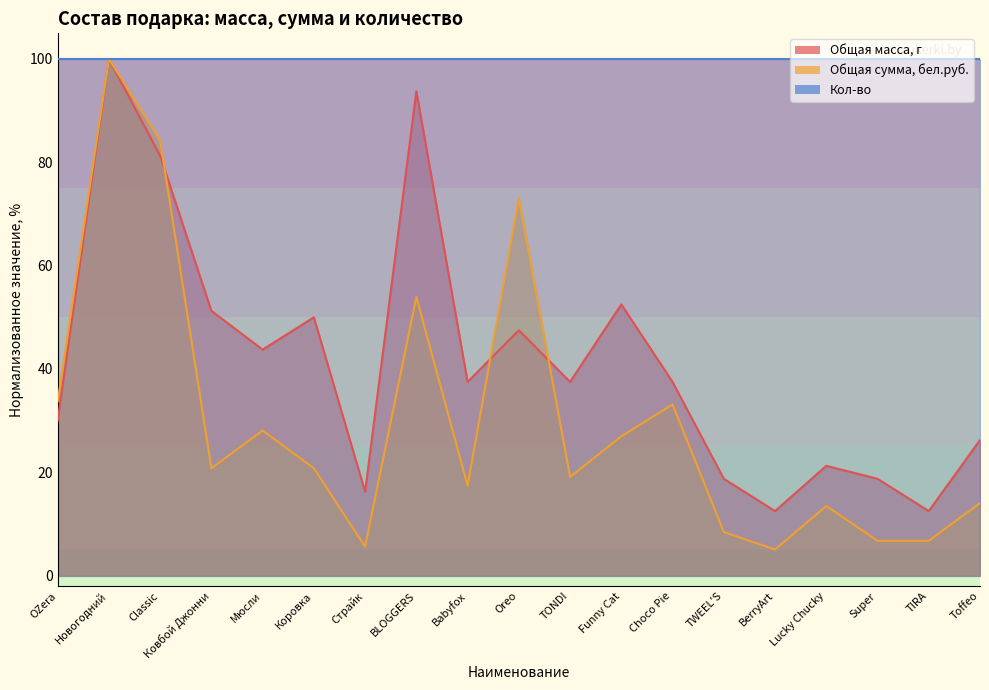

True or false: Общая сумма, бел.руб. and Общая масса, г cross at least once.

True